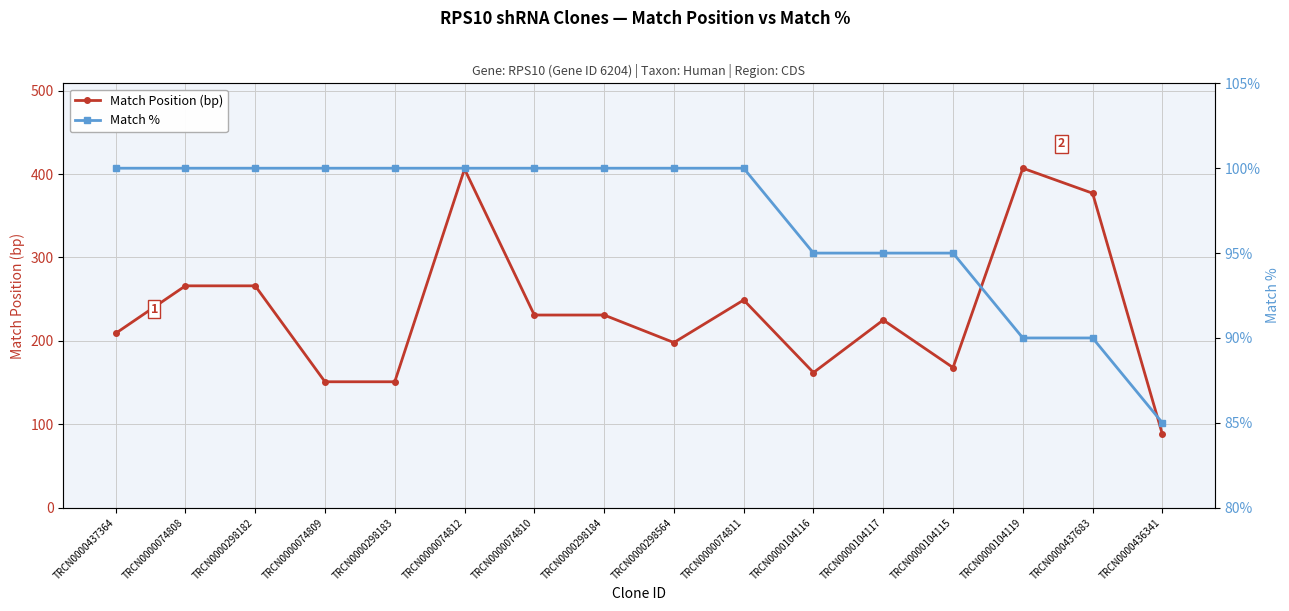

The value of Match % at TRCN0000298182 is 30. True or false?

False